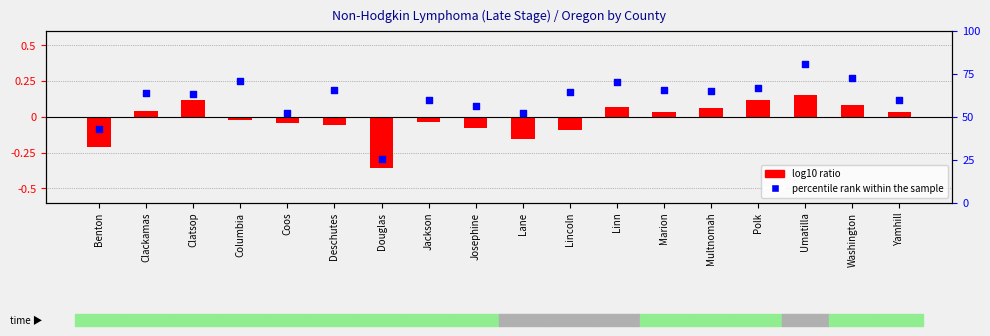

What is the total value across all series at Douglas?

24.9